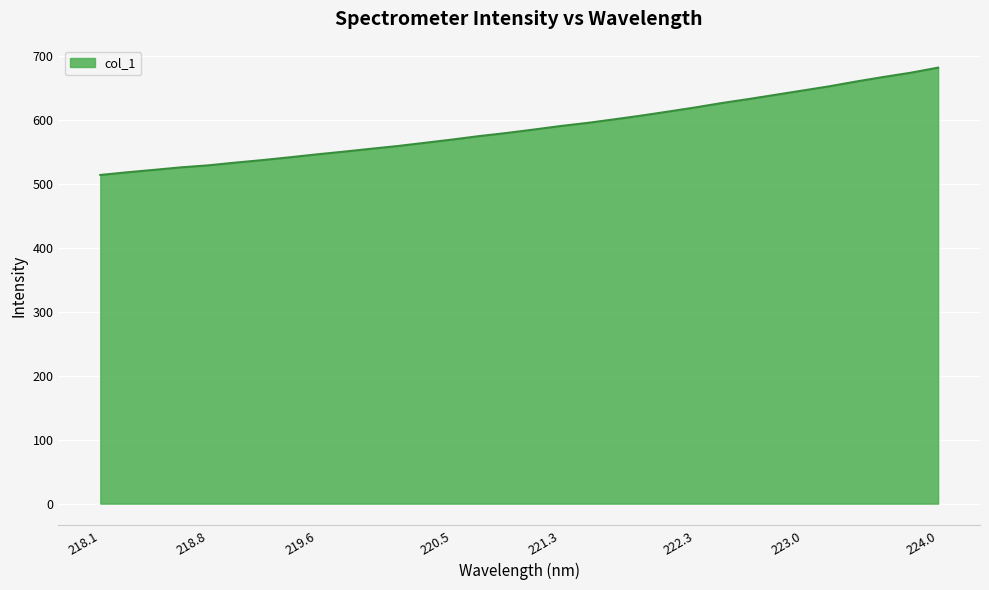

Reading left to right, list all the values displayed in this chart.

513.4	517.6	521.5	525.4	528.5	532.7	536.7	541.0	545.6	549.8	554.3	558.7	563.7	568.7	574.1	578.9	584.2	589.8	594.7	600.3	606.1	612.4	618.9	625.9	632.1	638.8	645.5	652.2	659.7	666.7	673.3	681.1